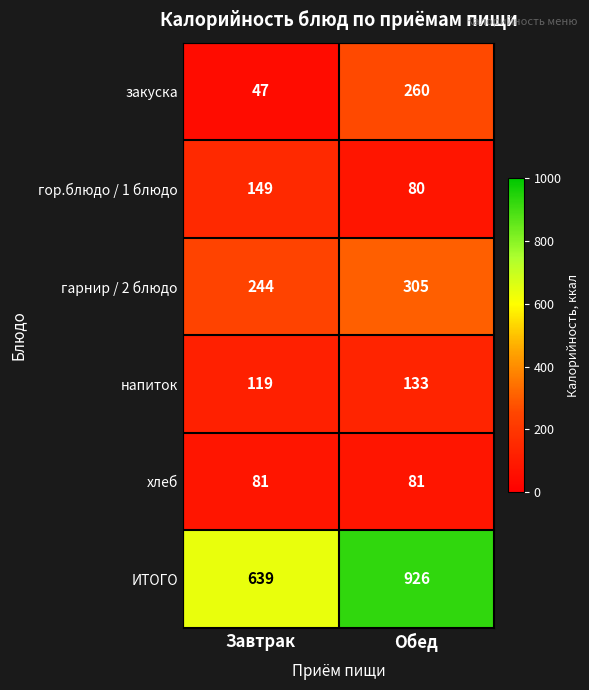

What is the total value across all series at Завтрак?

1279